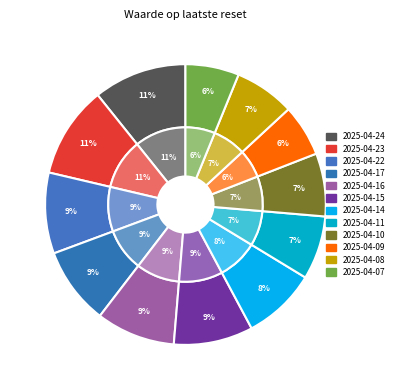

What is the largest slice in the pie chart?

2025-04-24